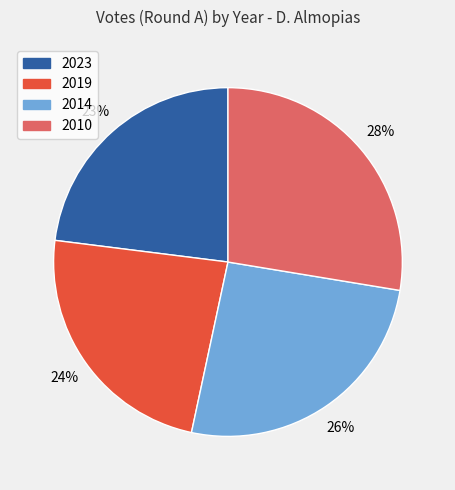

Do 2010 and 2023 together represent more than half of the pie?

Yes